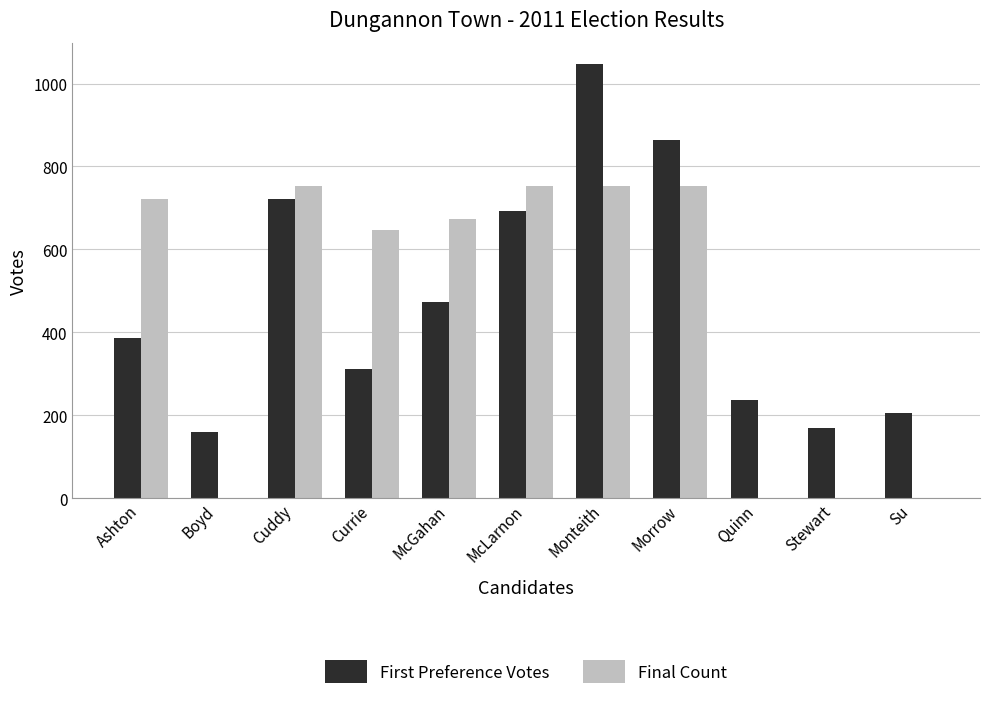

At which category is the sum across all series the highest?

Monteith